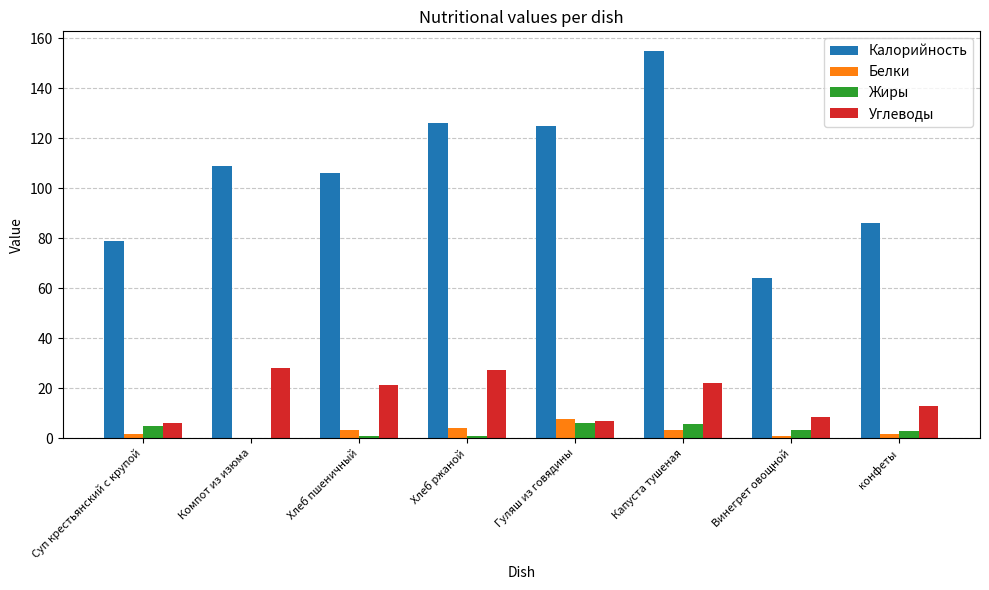

How many distinct data groups are displayed?

4